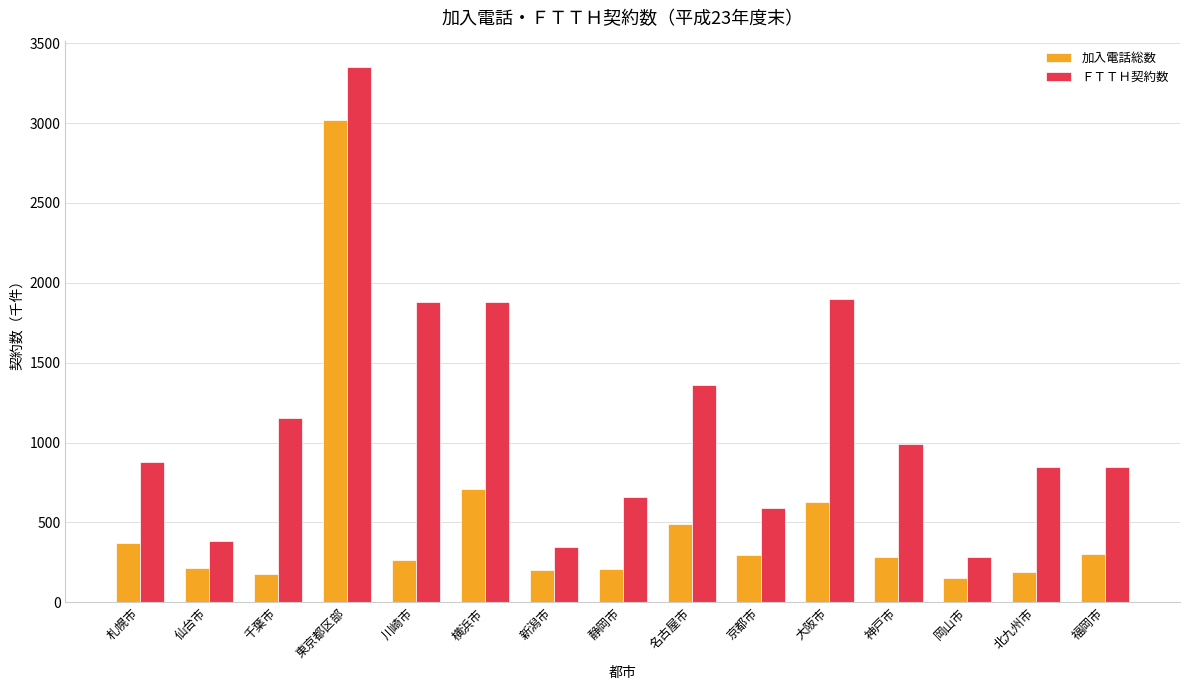

The value of ＦＴＴＨ契約数 at 札幌市 is 875.6. True or false?

True